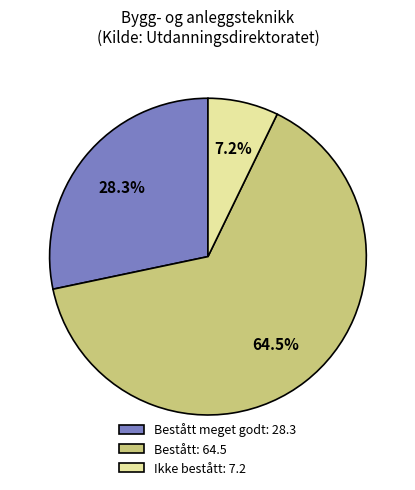

Which category accounts for the majority?

Bestått: 64.5